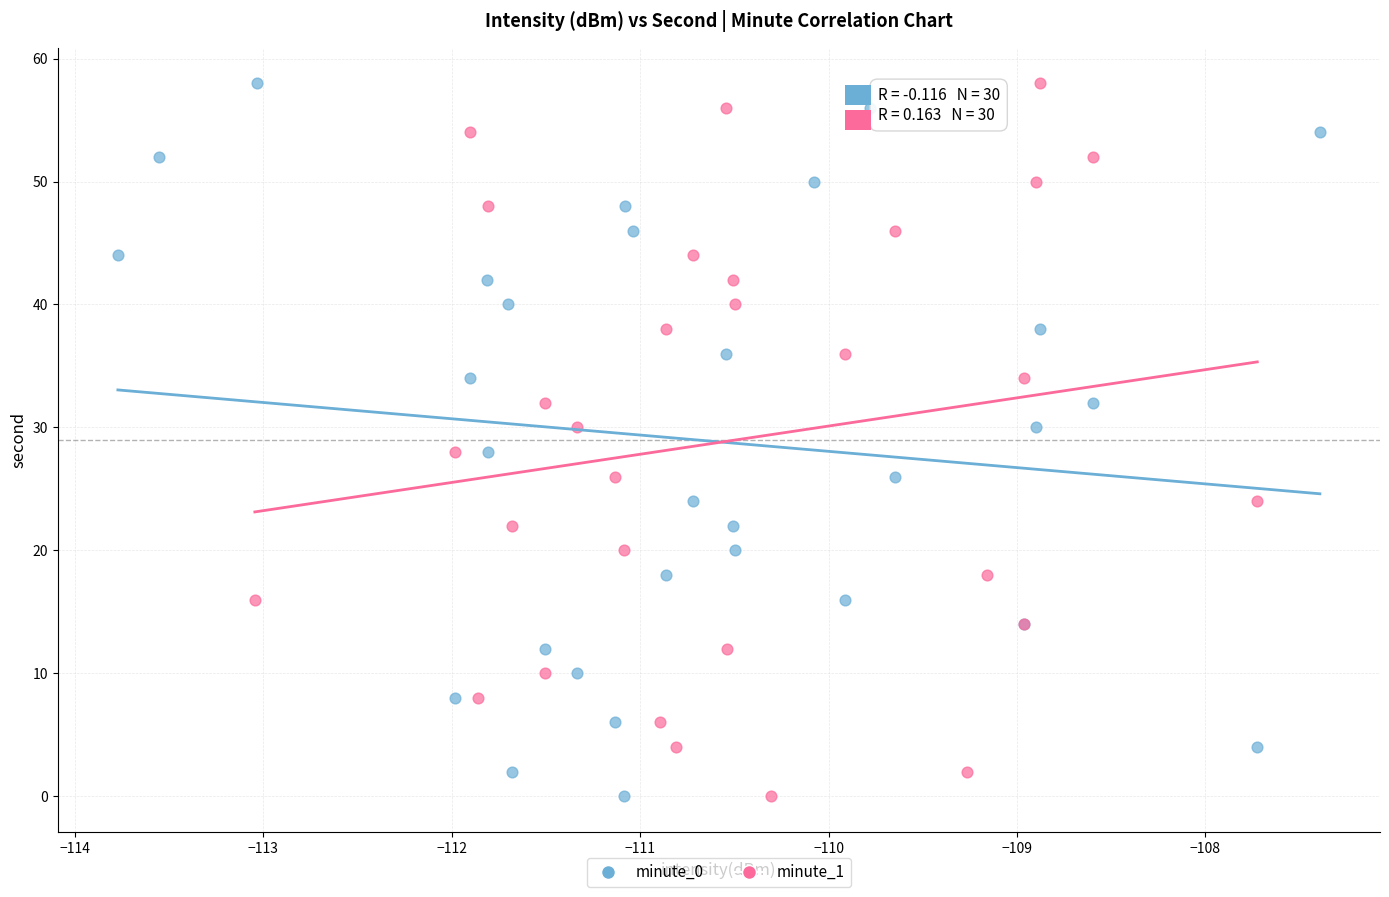

What are all the series names shown in the legend?

minute_0, minute_1